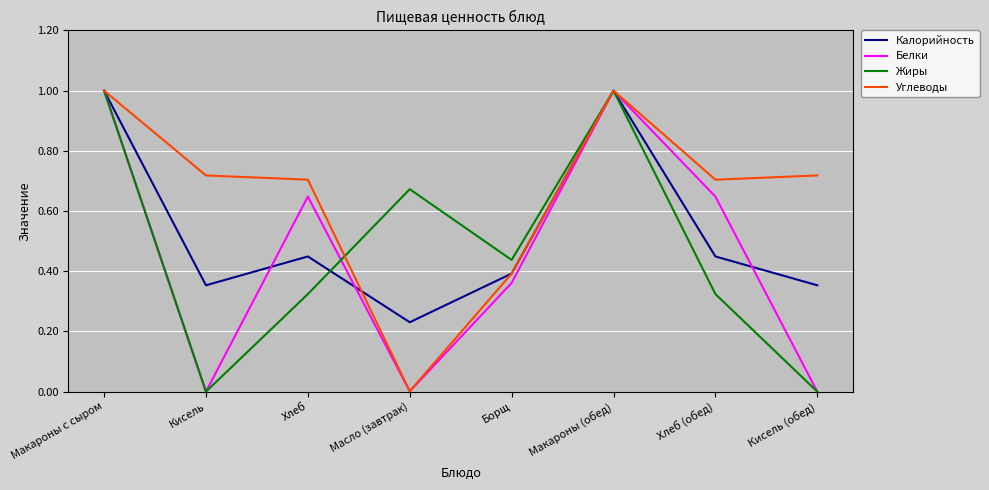

What is the approximate value of Калорийность at Макароны с сыром?

1.0